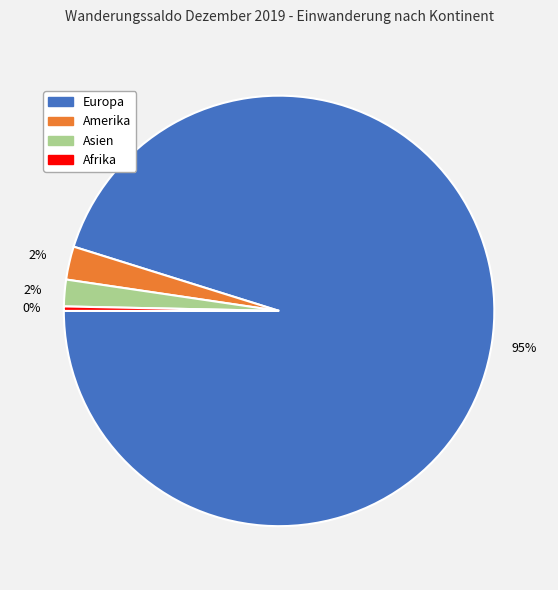

Is there a majority slice in this chart?

Yes